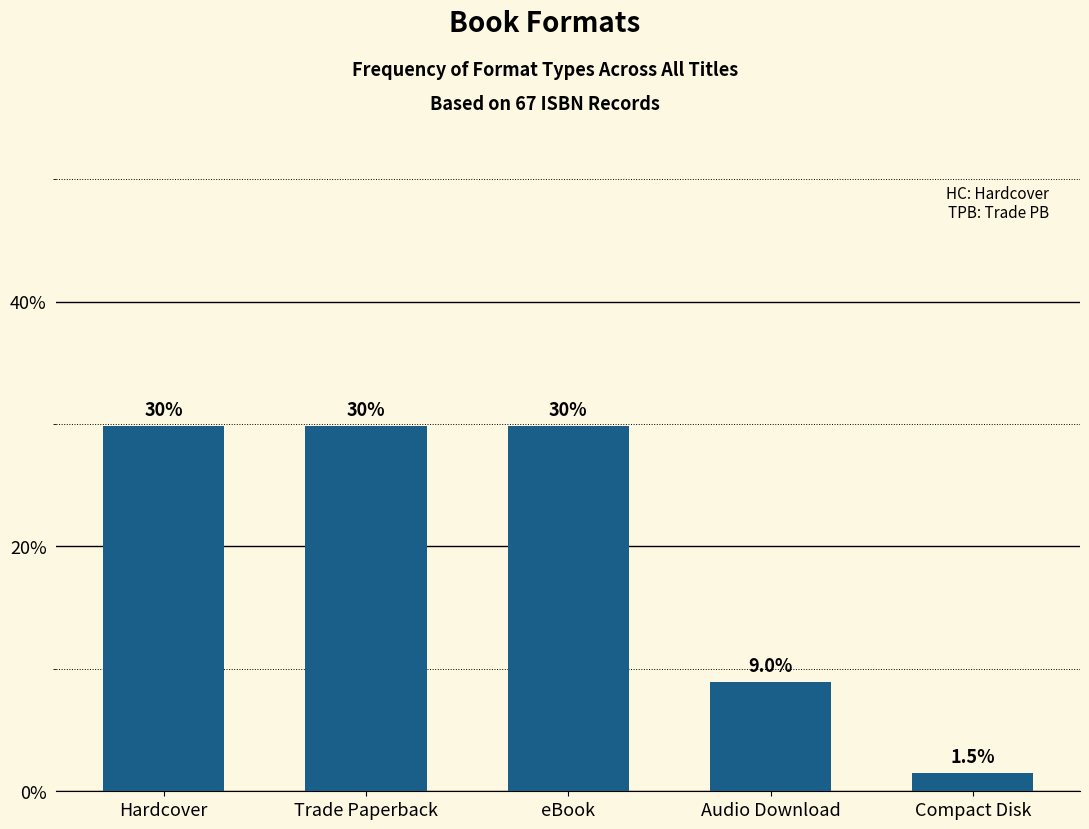

Reading right to left, extract all data points from this chart.

1.5	9.0	29.9	29.9	29.9